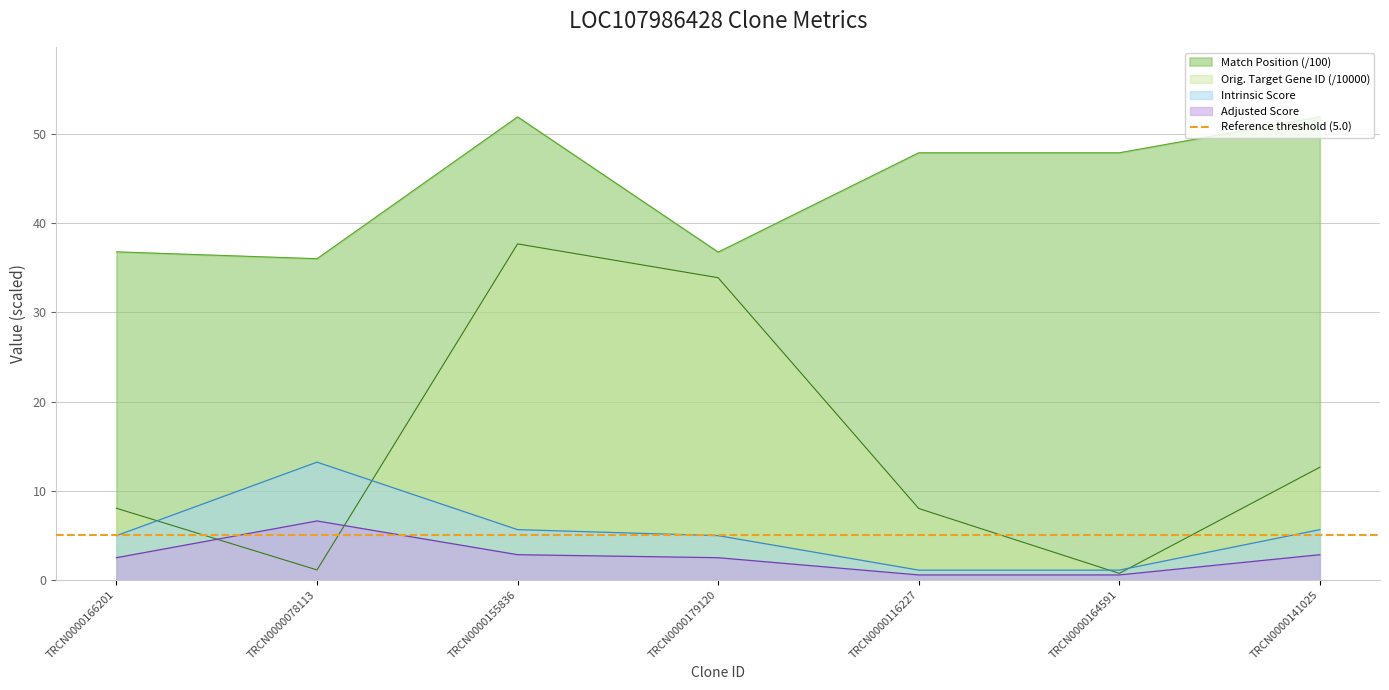

Rank the categories by Adjusted Score value from lowest to highest.

TRCN0000116227, TRCN0000164591, TRCN0000166201, TRCN0000179120, TRCN0000155836, TRCN0000141025, TRCN0000078113